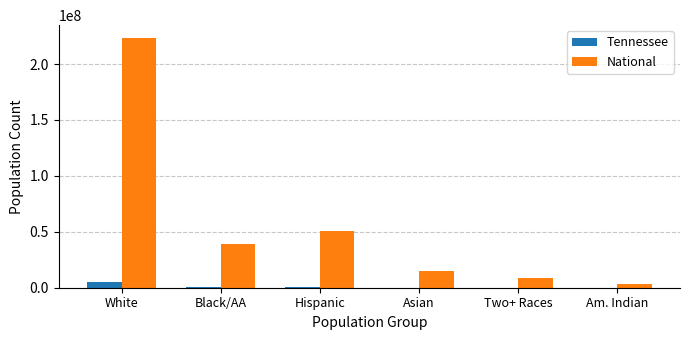

What are all the series names shown in the legend?

Tennessee, National